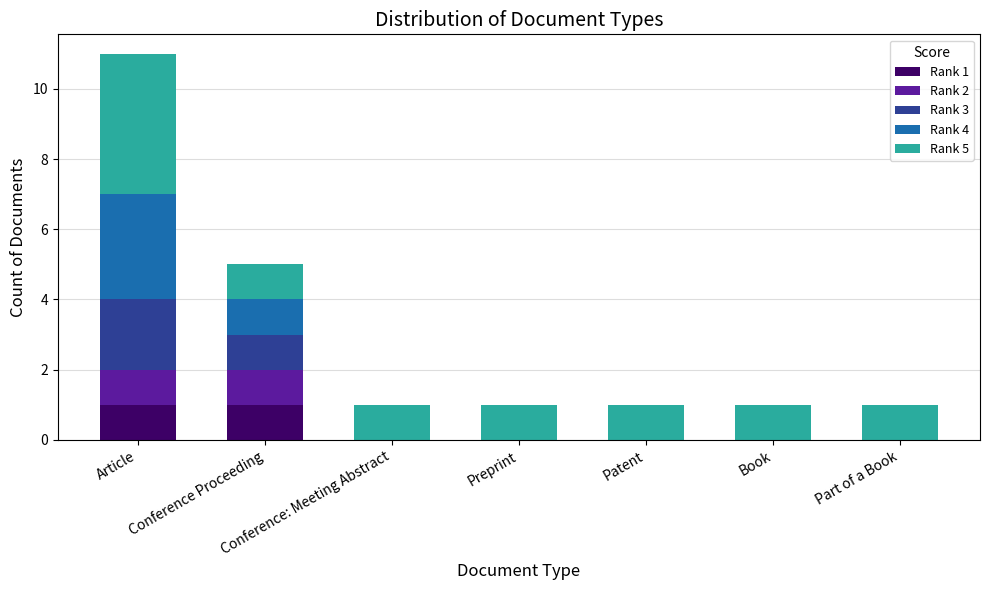

At which category is the sum across all series the highest?

Article